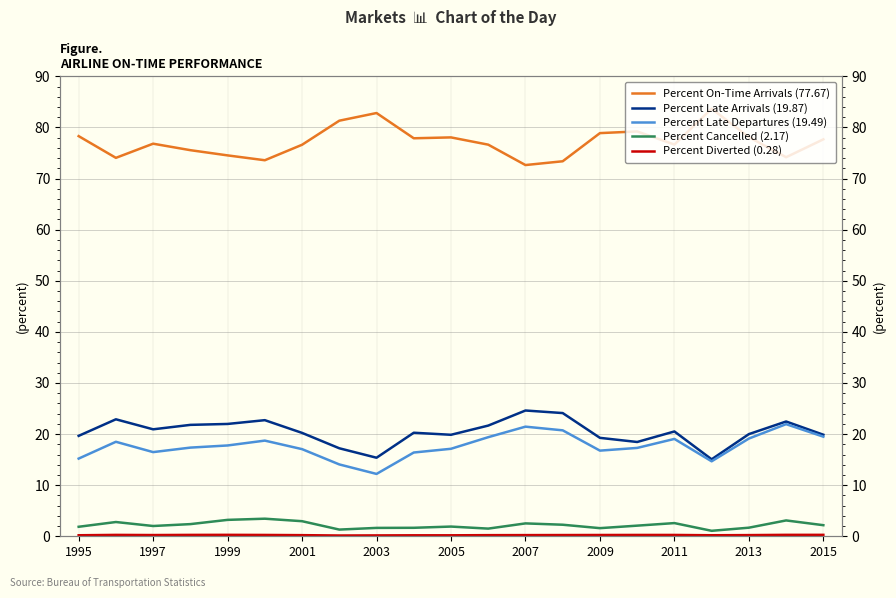

How many distinct data groups are displayed?

5